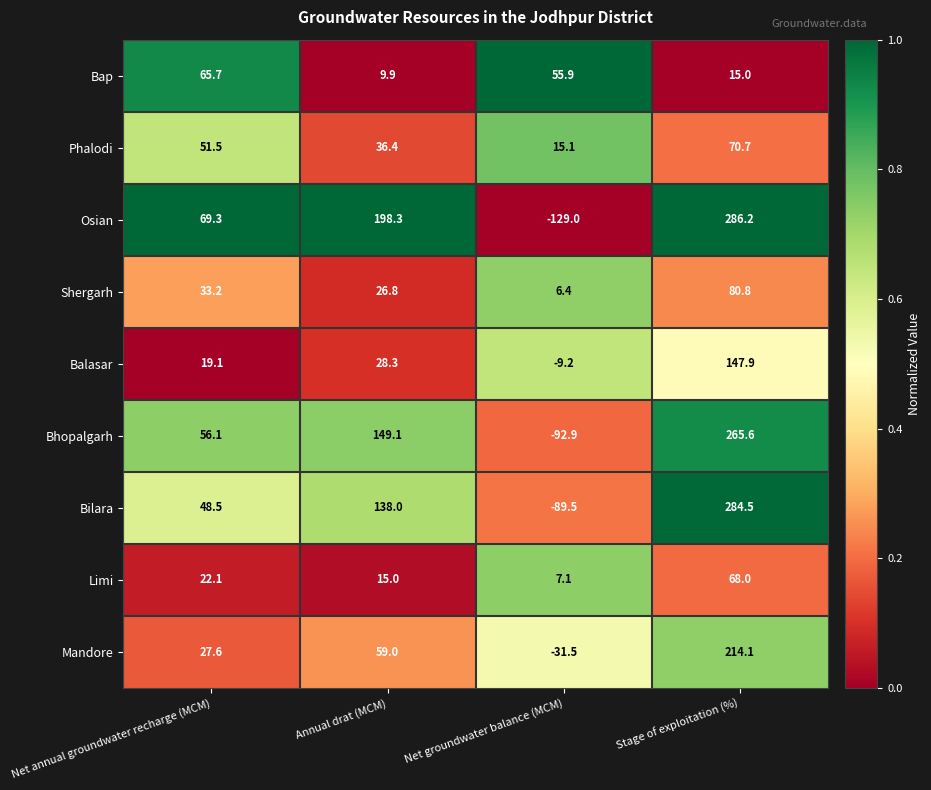

What is the highest value of the Shergarh series?

80.8